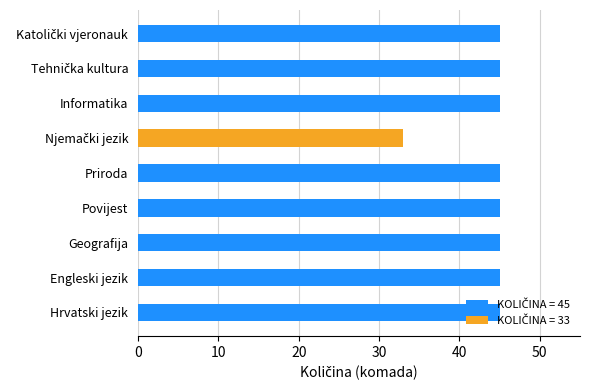

Is it true that the value at Engleski jezik is 66?

False